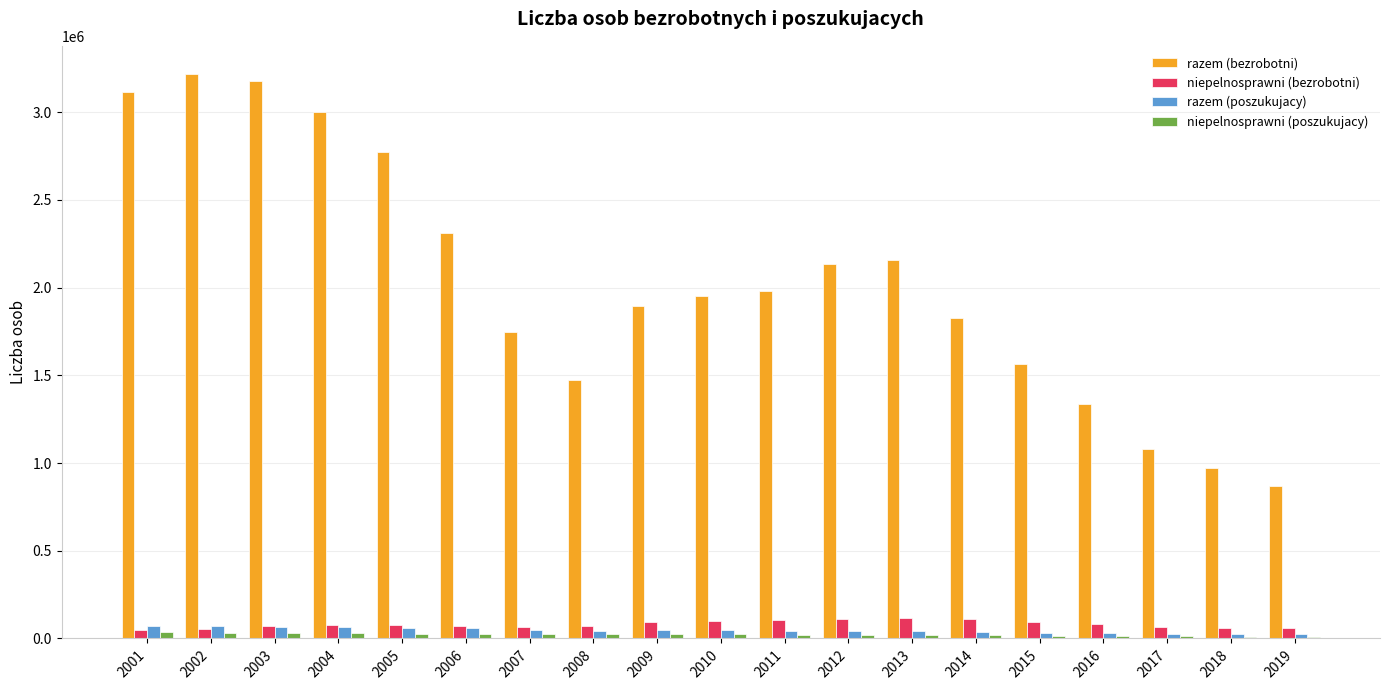

Which series changed the most between 2012 and 2017?

razem (bezrobotni)